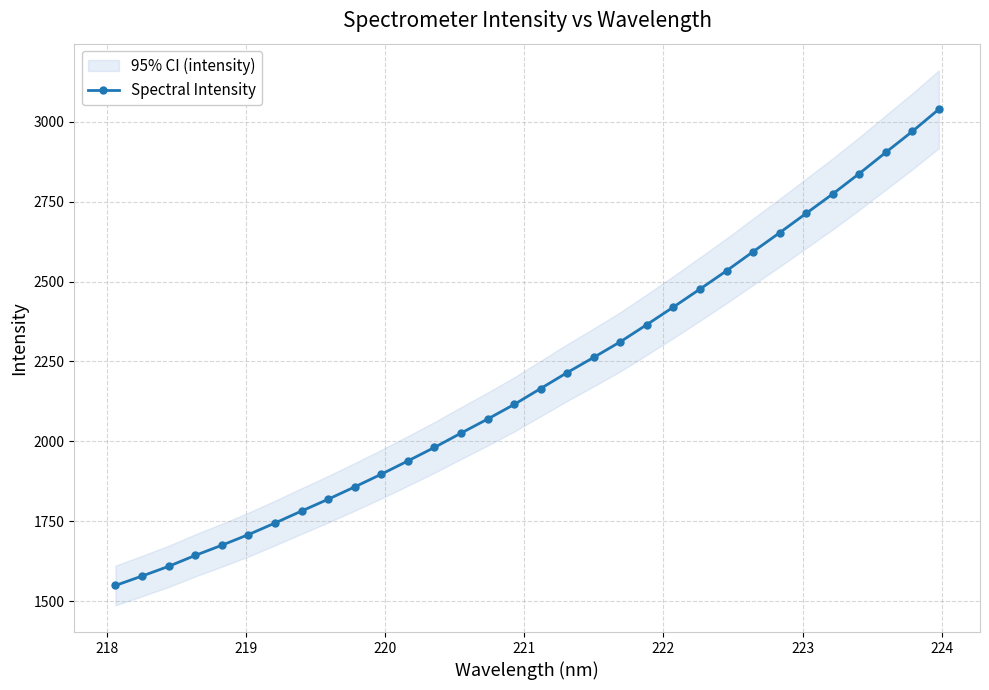

What is the value of the Spectral Intensity point at the 3rd from the left?

1609.4